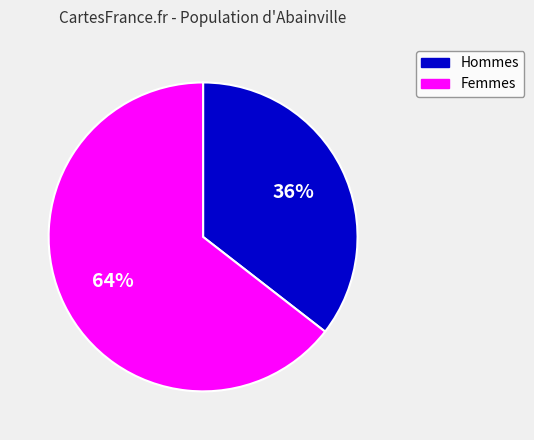

Is there a majority slice in this chart?

Yes